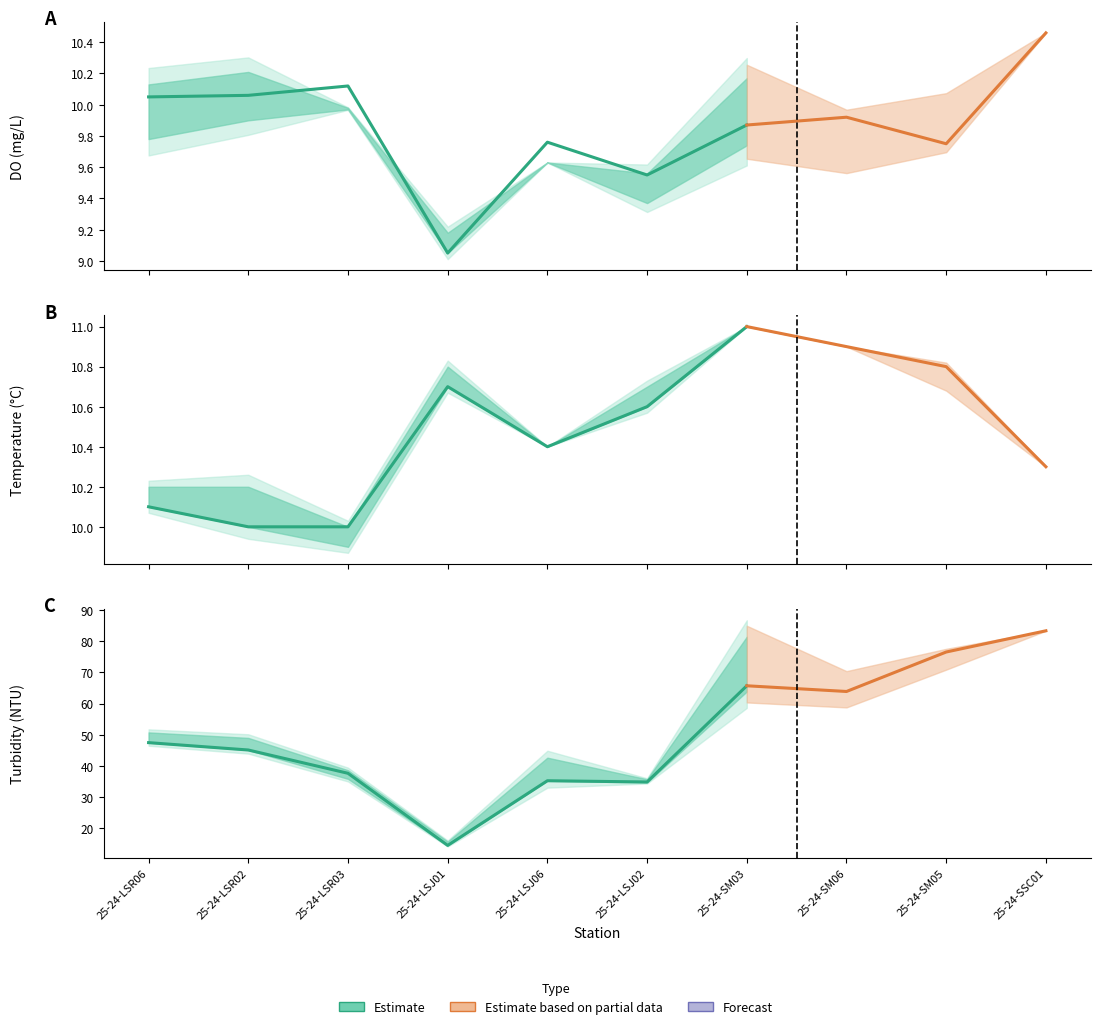

The Turb series shows 81.3 at 25-24-LSR06. True or false?

False